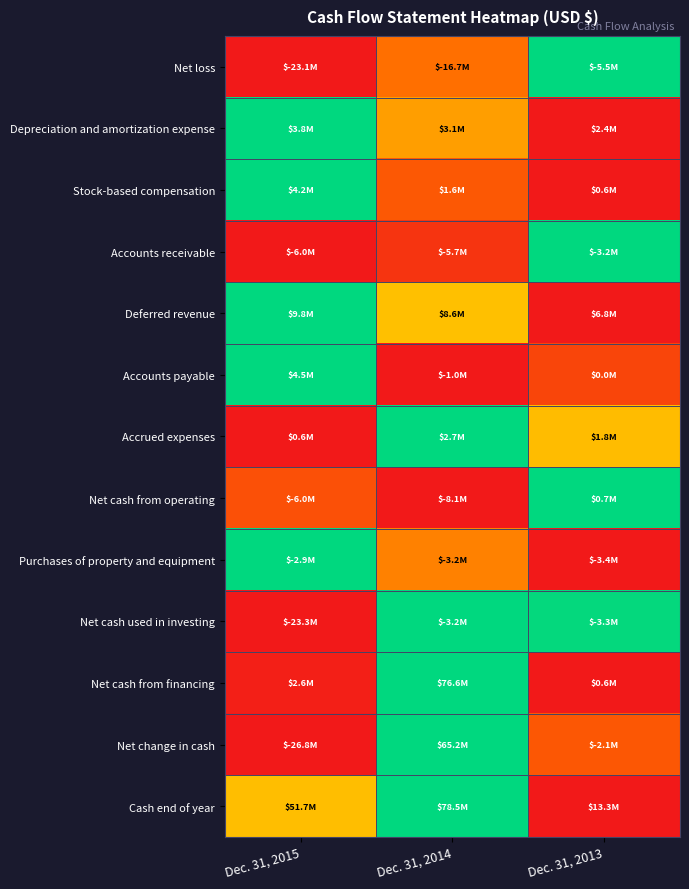

Which has a higher value, Dec. 31, 2015 or Dec. 31, 2013?

Dec. 31, 2013